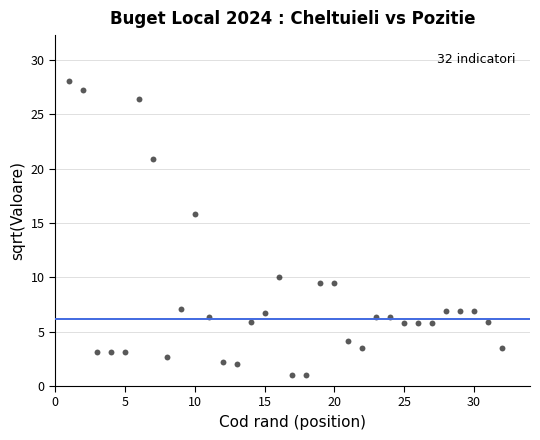

What Y value in the scatter plot is closest to 14?

15.8